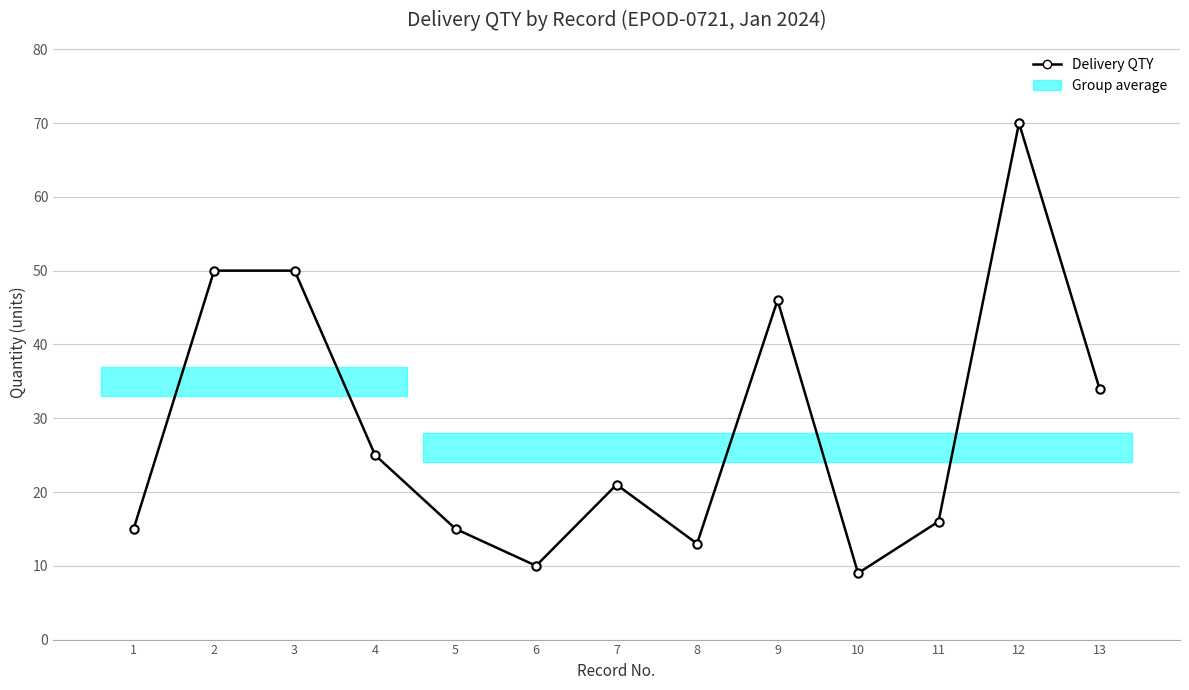

Rank the categories by value from highest to lowest.

12, 2, 3, 9, 13, 4, 7, 11, 1, 5, 8, 6, 10